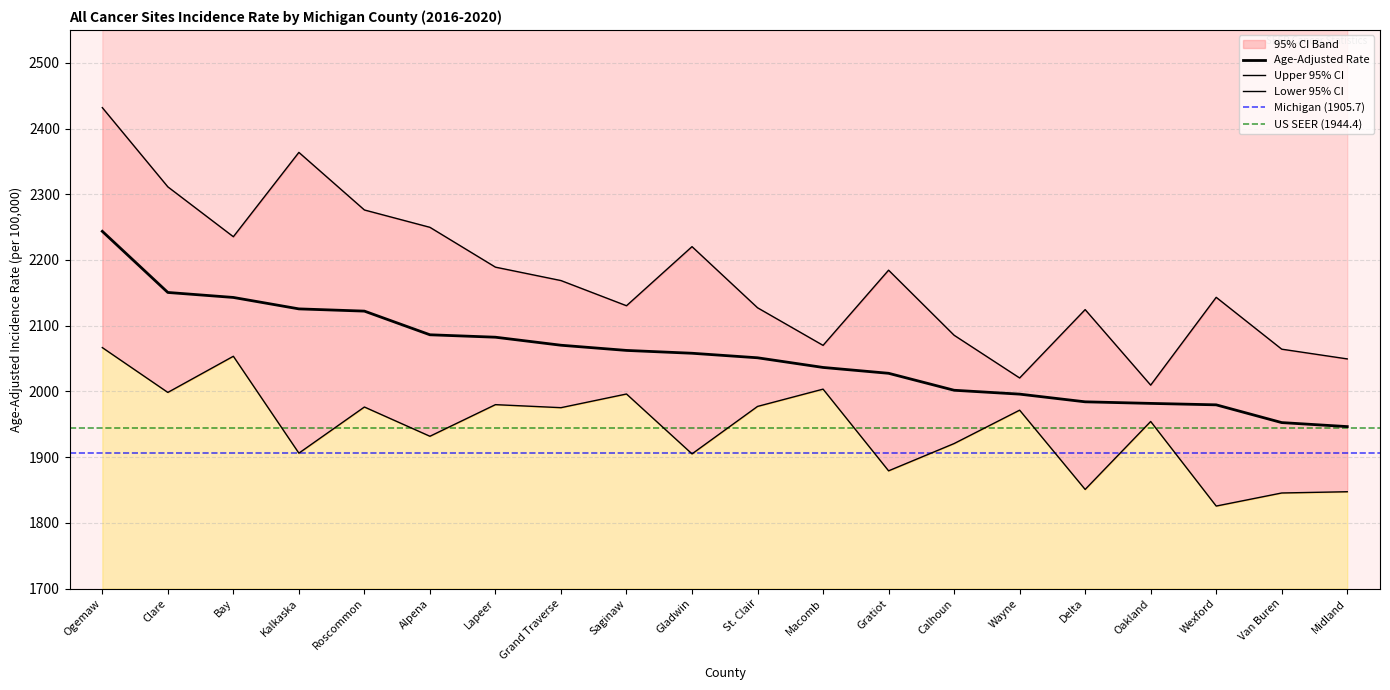

How many interior local peaks does the Upper 95% CI series have?

5